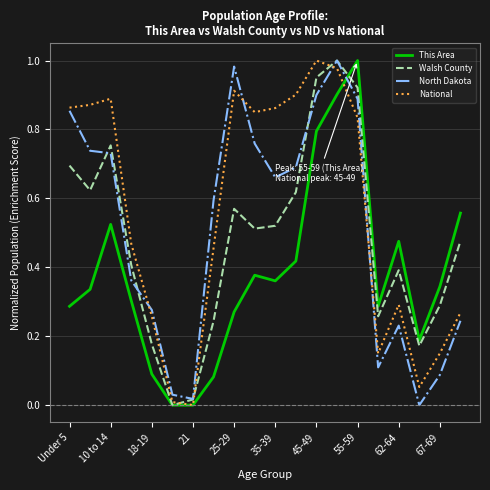

What is the sum of all This Area values?

7.6